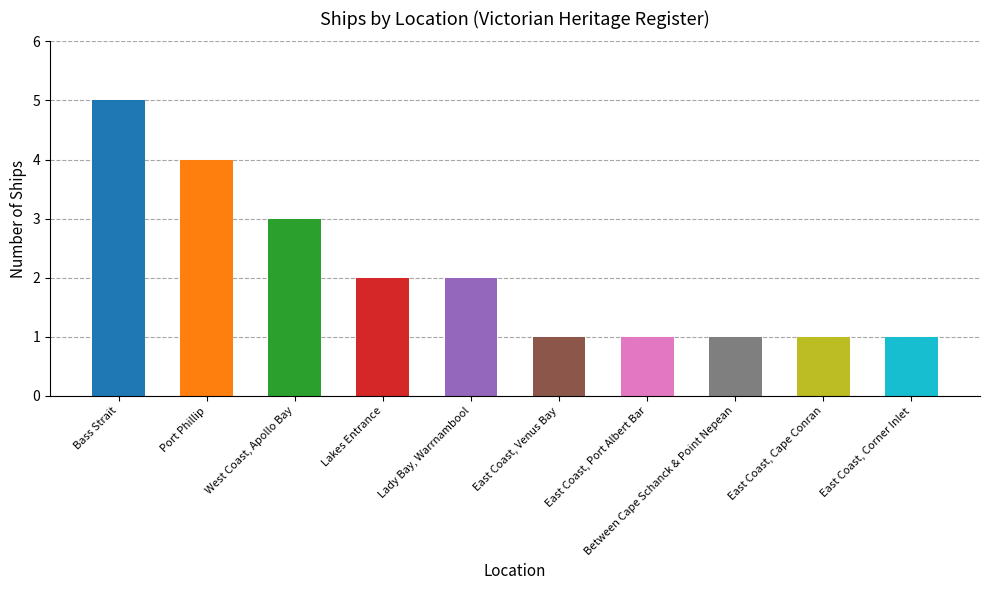

What is the maximum value shown in the chart?

5